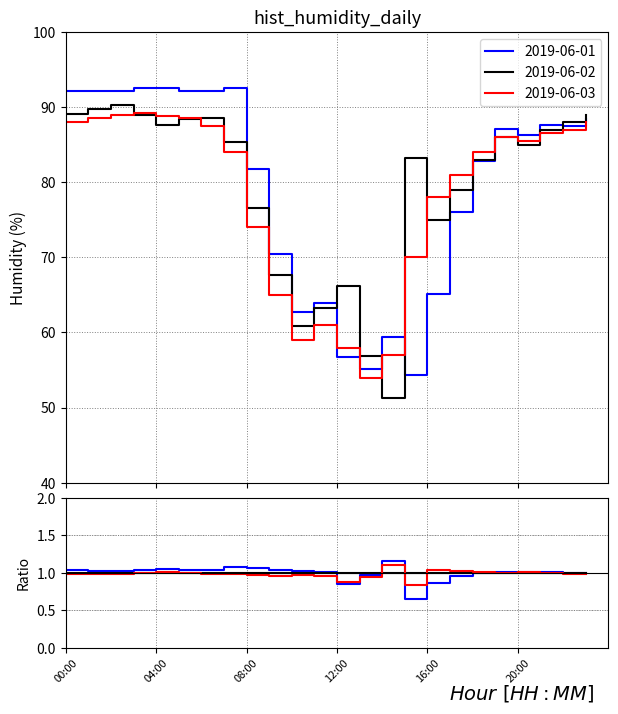

At which category is the sum across all series the highest?

02:00